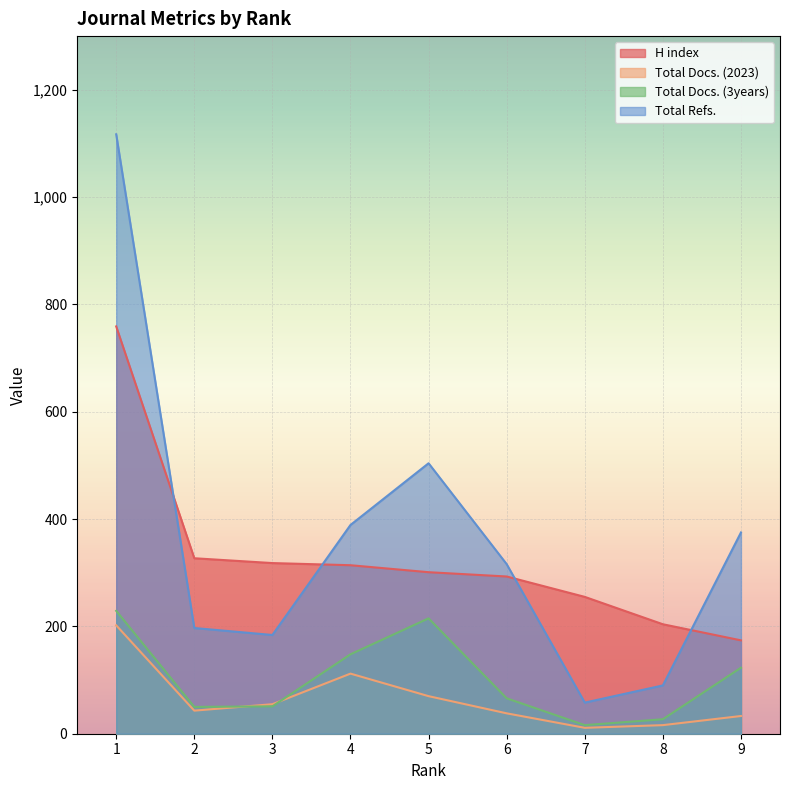

What is the average value of the H index series?

327